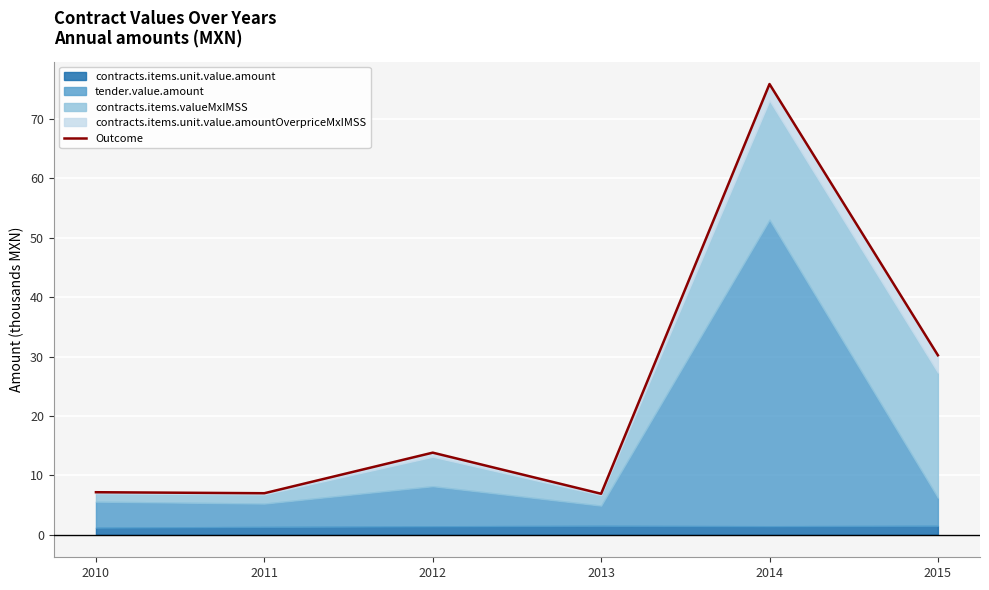

Between 2015 and 2013, which is larger?

2015